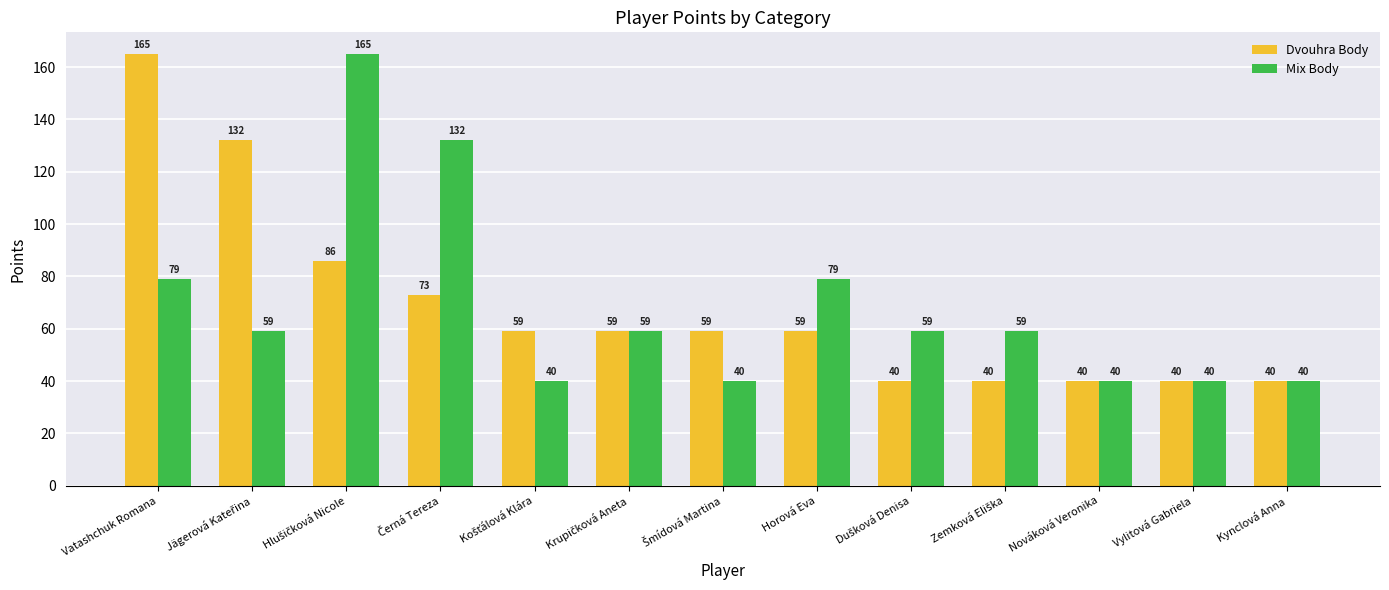

What position from the right is Horová Eva?

6